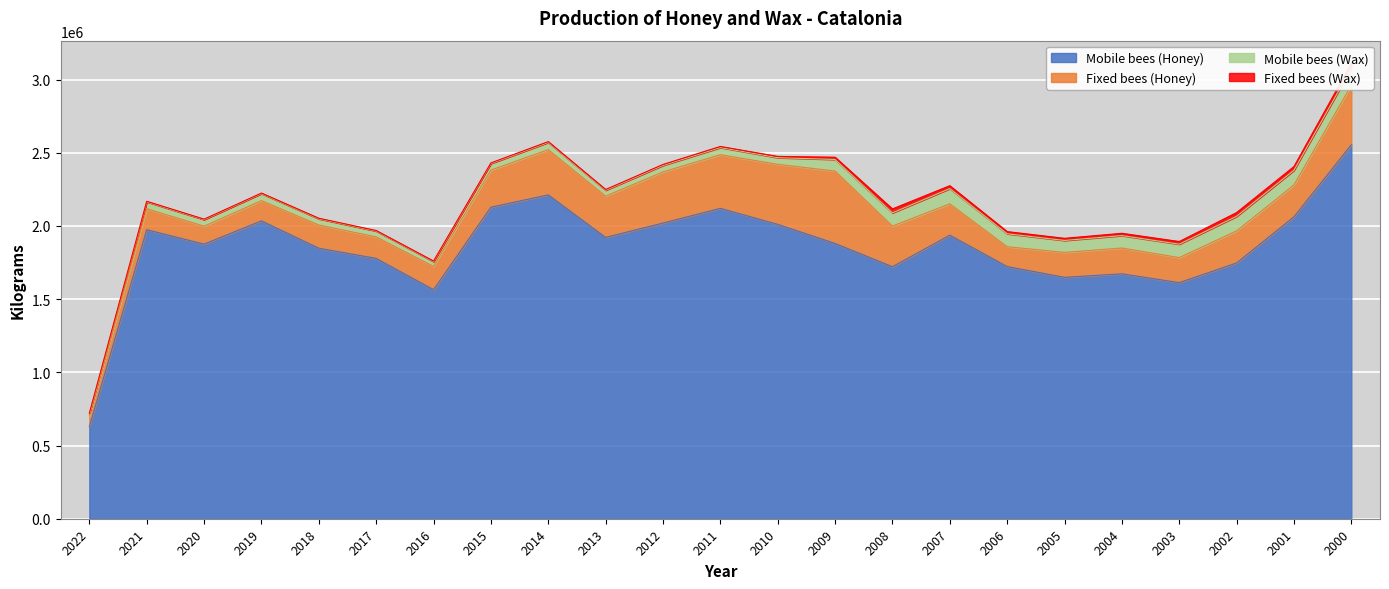

Reading left to right, what are all the values shown in this chart?

Mobile bees (Honey): 627790	1974300	1875889	2034764	1847847	1778471	1564506	2127909	2212266	1921729	2019690	2120189	2010861	1880414	1721509	1936839	1722638	1649024	1672974	1612746	1747098	2062584	2554479
Fixed bees (Honey): 74124	143619	122423	138153	158526	146910	158874	253585	309061	282052	349432	366557	410276	494637	277776	214315	135446	170297	176379	171177	219216	217751	406392
Mobile bees (Wax): 16900	46738	44770	48050	42202	39819	33179	44884	49228	40066	44344	48873	45356	79191	89982	103825	88571	81532	84814	91461	99215	99966	115871
Fixed bees (Wax): 1988	3665	3372	3653	3990	3468	3583	4215	5459	5147	6539	7340	8422	15325	27086	20079	14757	14710	15689	18145	25894	25619	33447